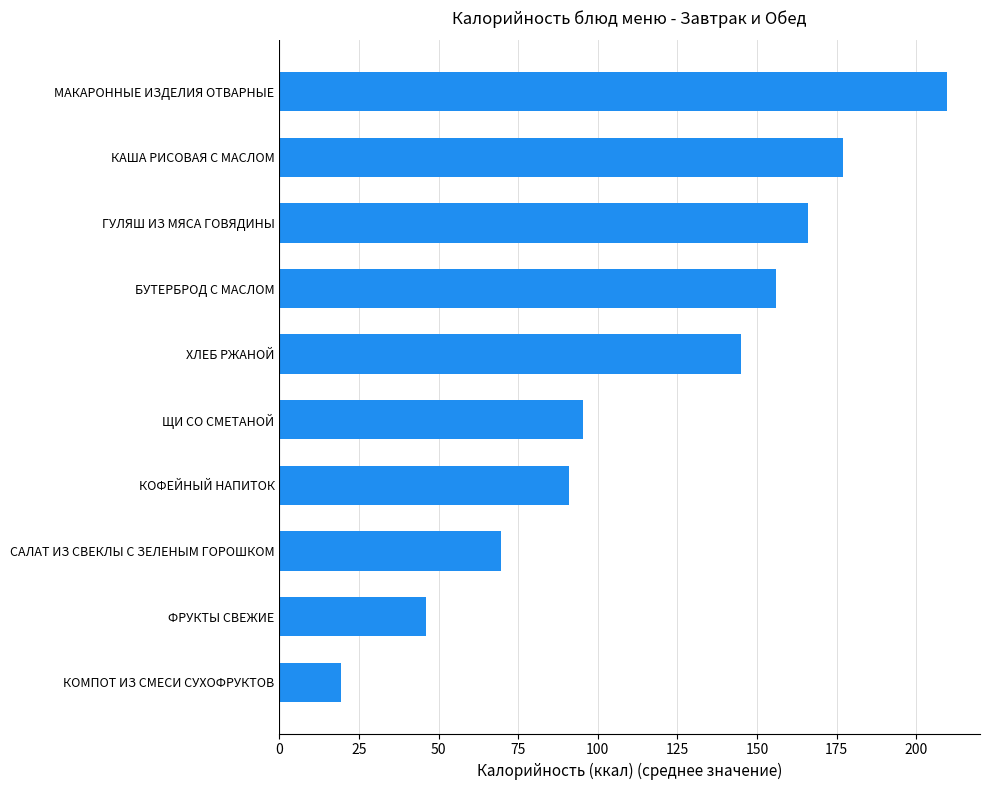

Rank the categories by value from lowest to highest.

КОМПОТ ИЗ СМЕСИ СУХОФРУКТОВ, ФРУКТЫ СВЕЖИЕ, САЛАТ ИЗ СВЕКЛЫ С ЗЕЛЕНЫМ ГОРОШКОМ, КОФЕЙНЫЙ НАПИТОК, ЩИ СО СМЕТАНОЙ, ХЛЕБ РЖАНОЙ, БУТЕРБРОД С МАСЛОМ, ГУЛЯШ ИЗ МЯСА ГОВЯДИНЫ, КАША РИСОВАЯ С МАСЛОМ, МАКАРОННЫЕ ИЗДЕЛИЯ ОТВАРНЫЕ